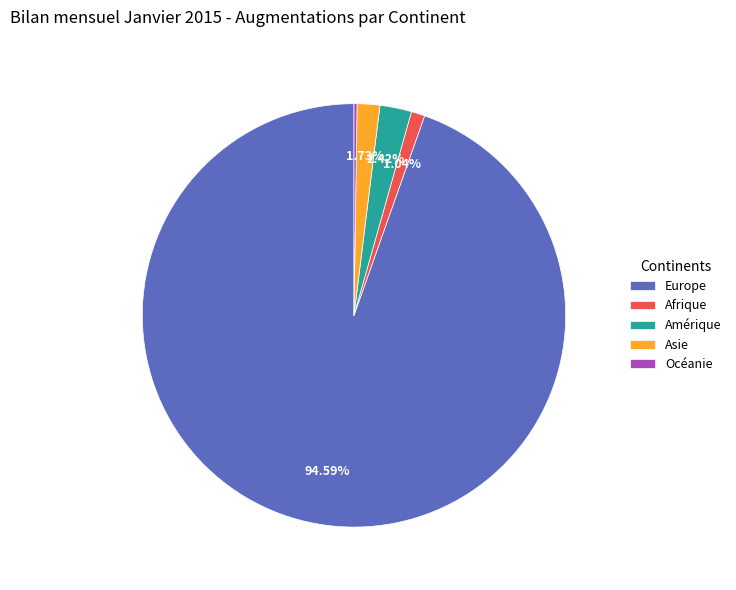

Do Europe and Asie together represent more than half of the pie?

Yes